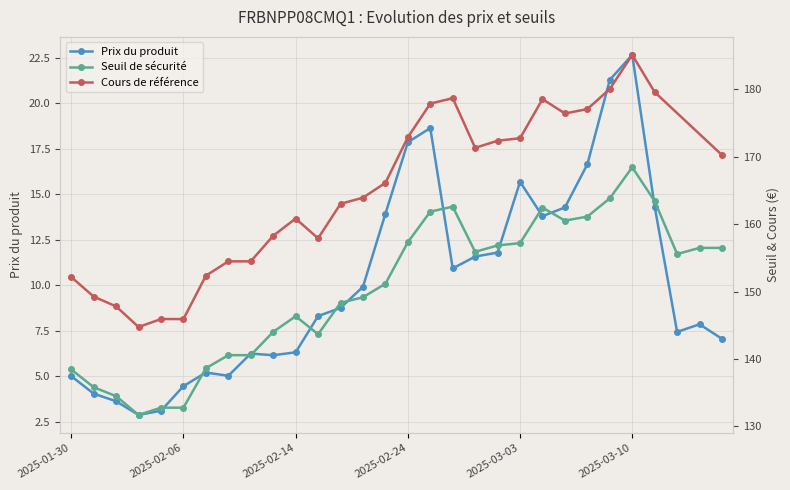

What is the minimum value for Prix du produit?

2.9